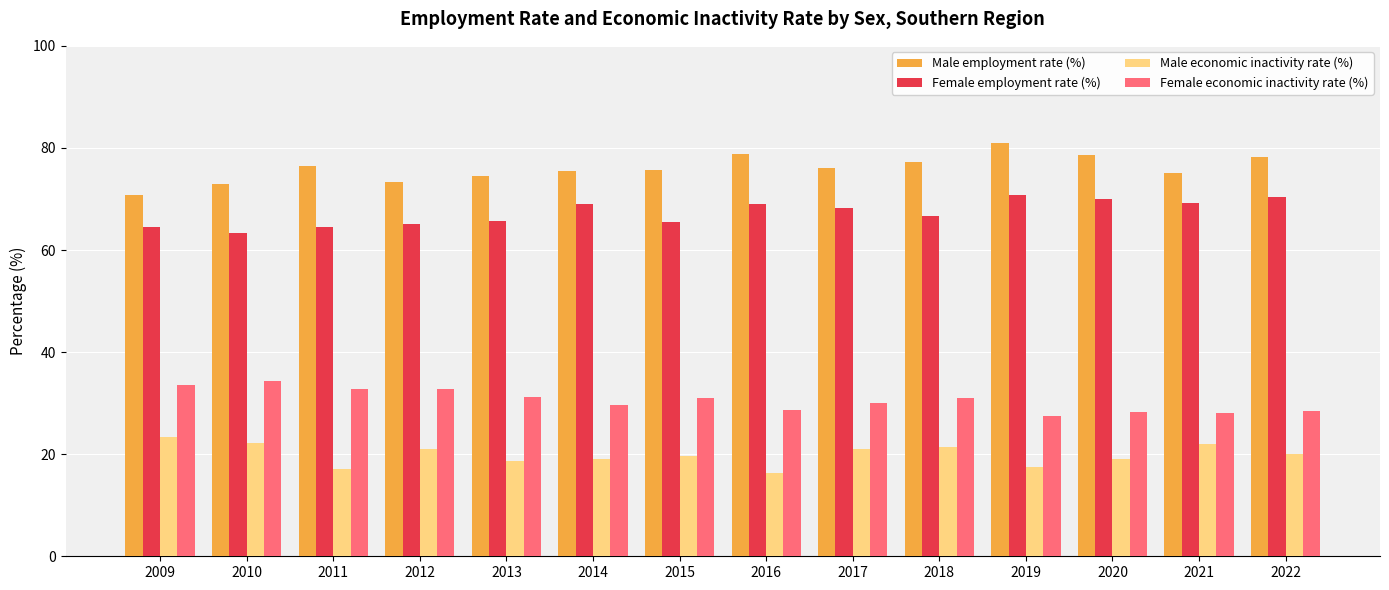

What is the minimum value shown in the chart?

16.4